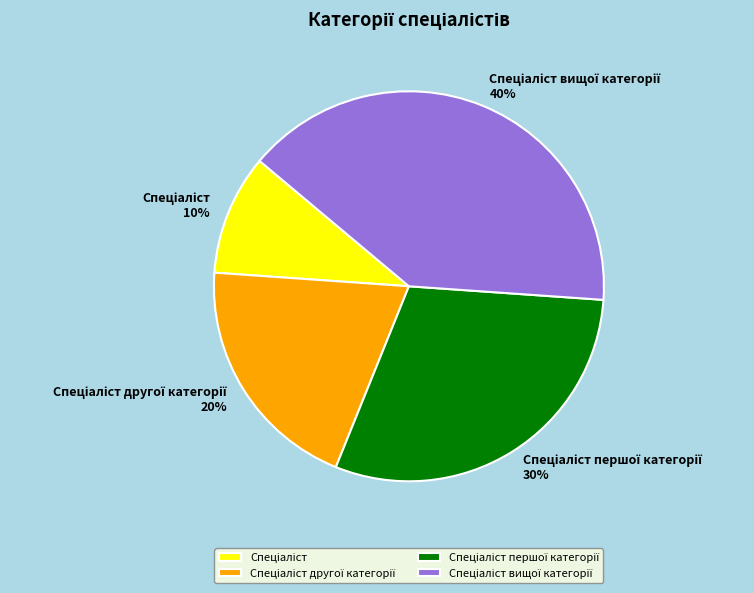

Is there a majority slice in this chart?

No